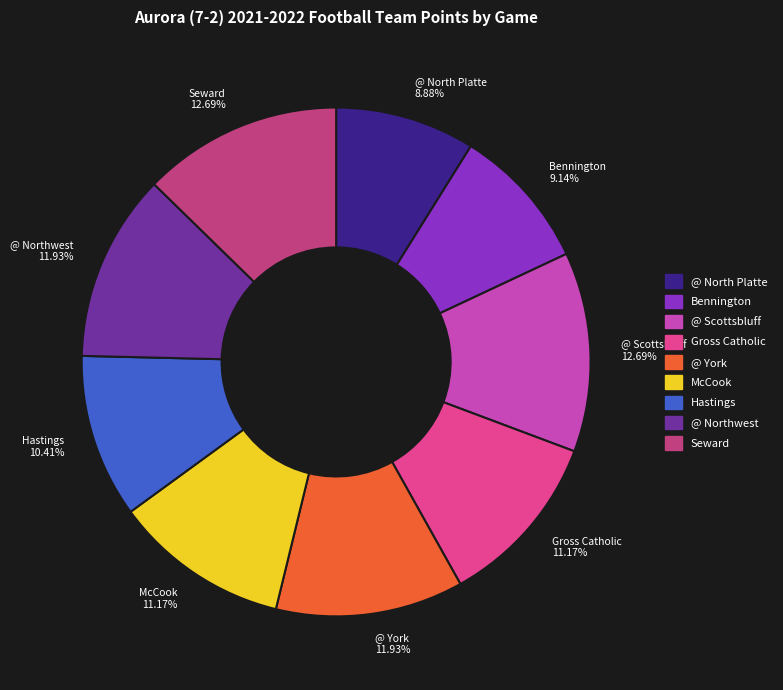

Is the sum of Hastings 10.41% and @ York 11.93% greater than half?

No